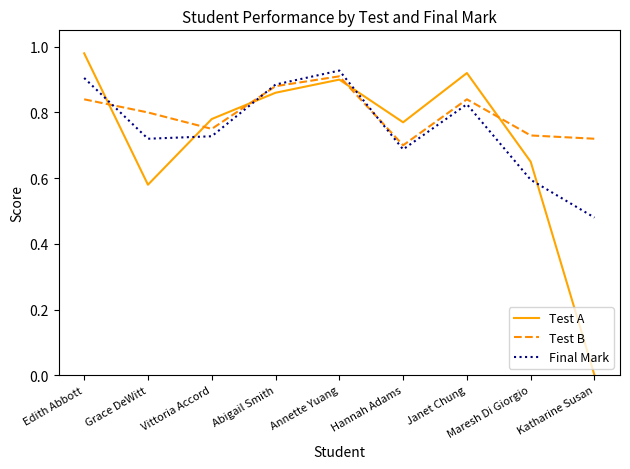

What is the sum of the Test A values at Abigail Smith and Edith Abbott?

1.8